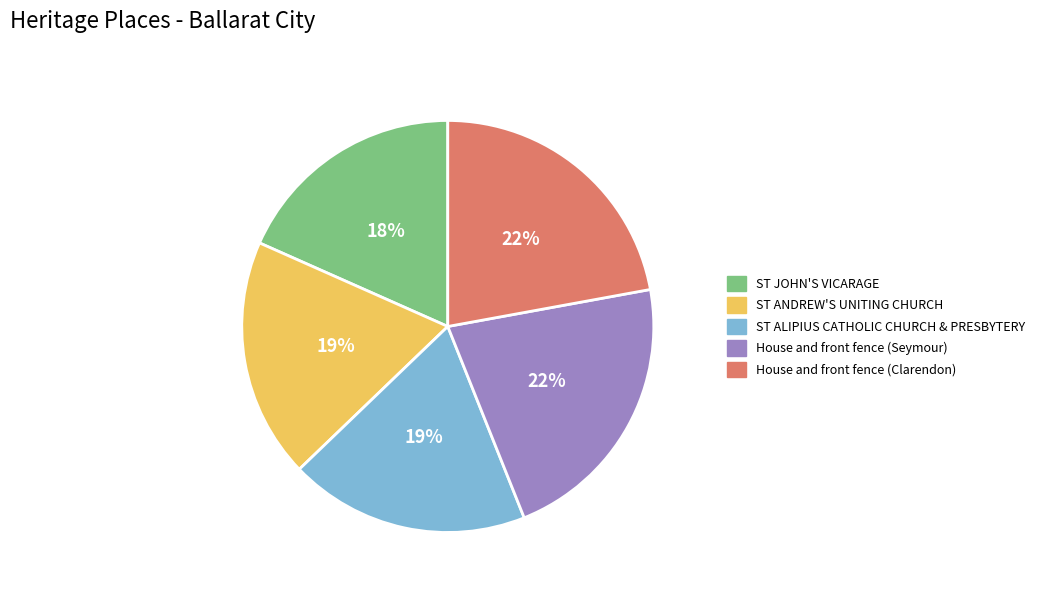

How many segments does this pie chart have?

5